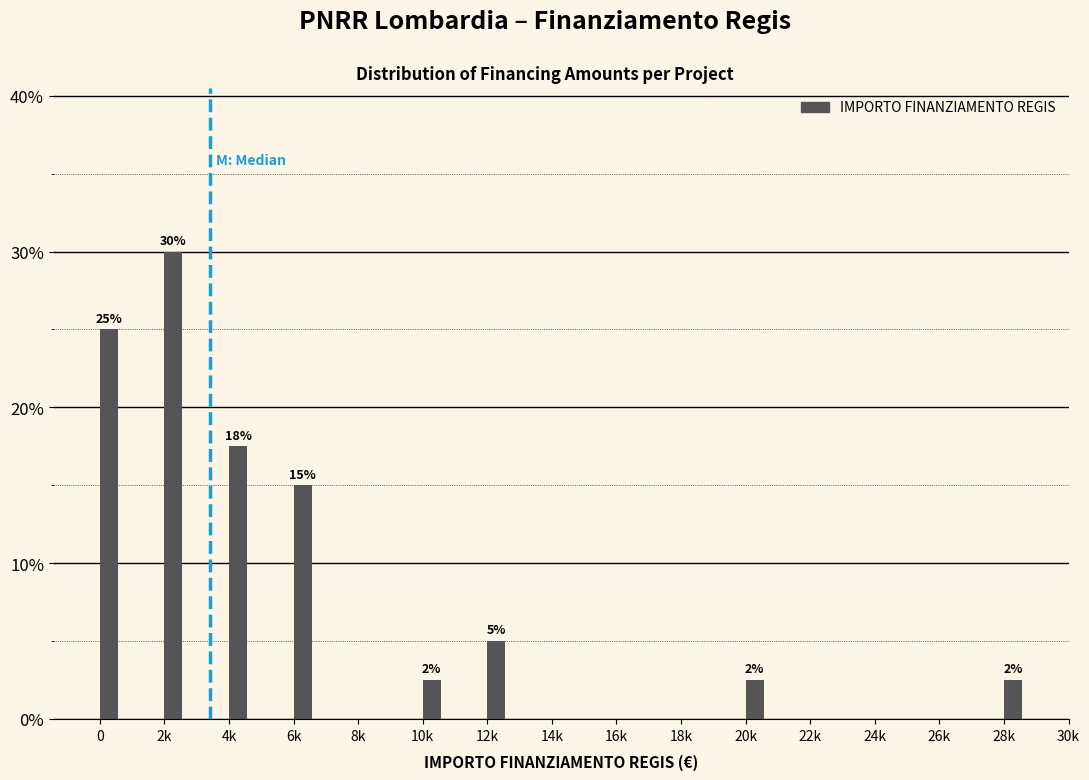

Are the bars horizontal?

No